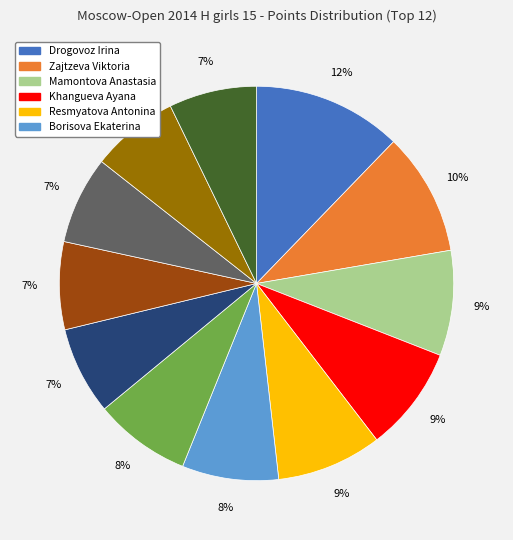

To the nearest percent, what is the average slice percentage?

8%